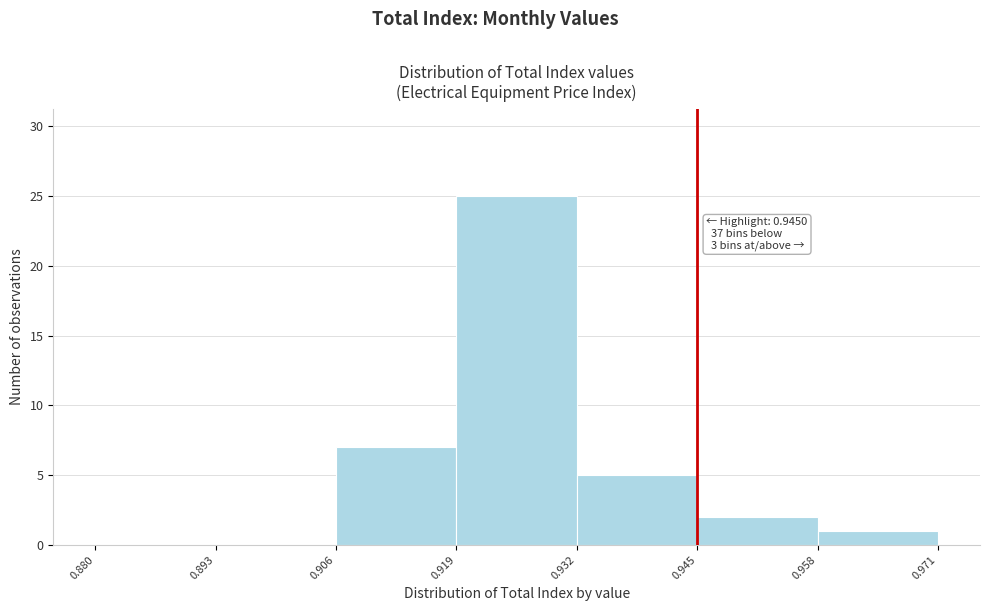

Which range on the x-axis has the tallest bar?

0.919 to 0.932